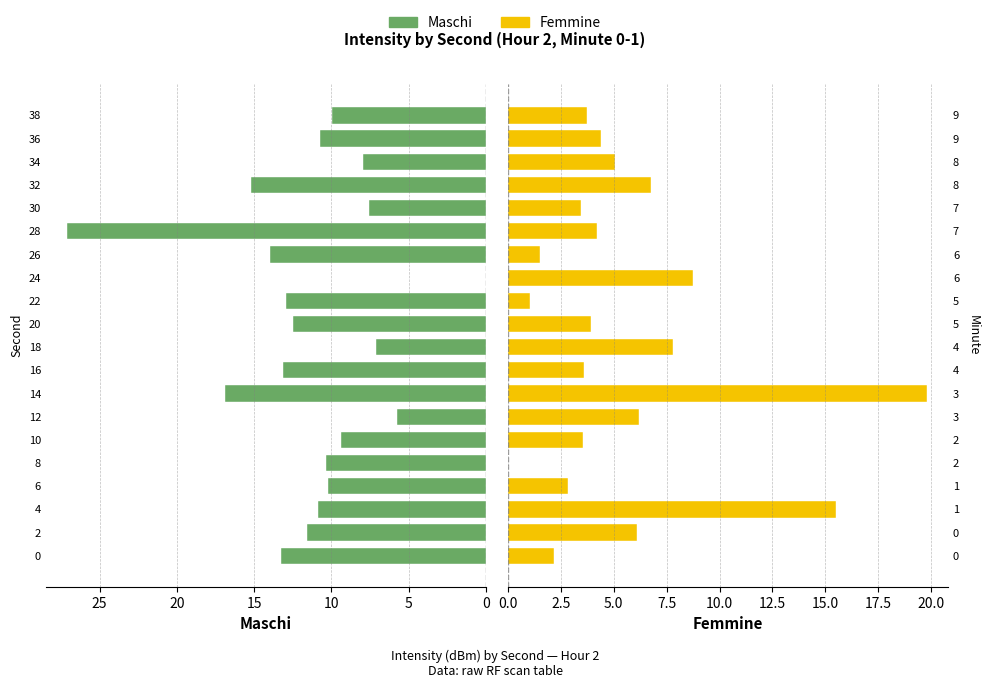

How many data points in Maschi are above 10?

13